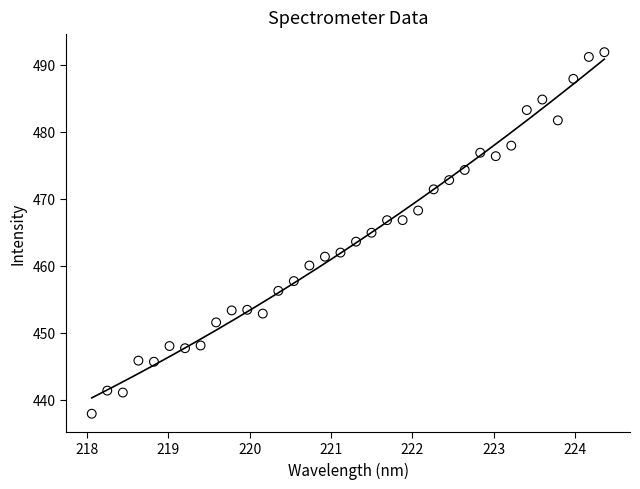

What is the range of Y values (max minus min)?

54.0